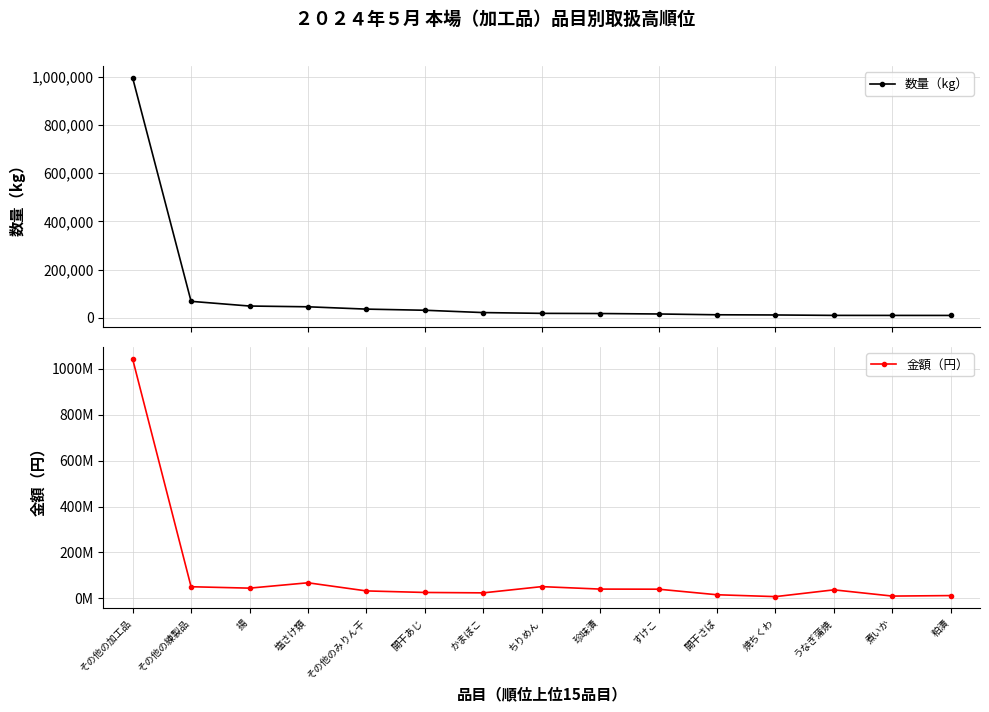

What is the value of the 金額（円） point at the 12th from the left?

7486199